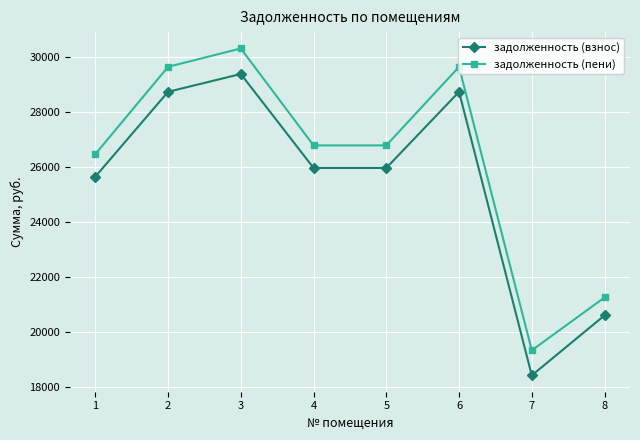

What is the value of the задолженность (пени) point at the 6th from the left?

29648.9